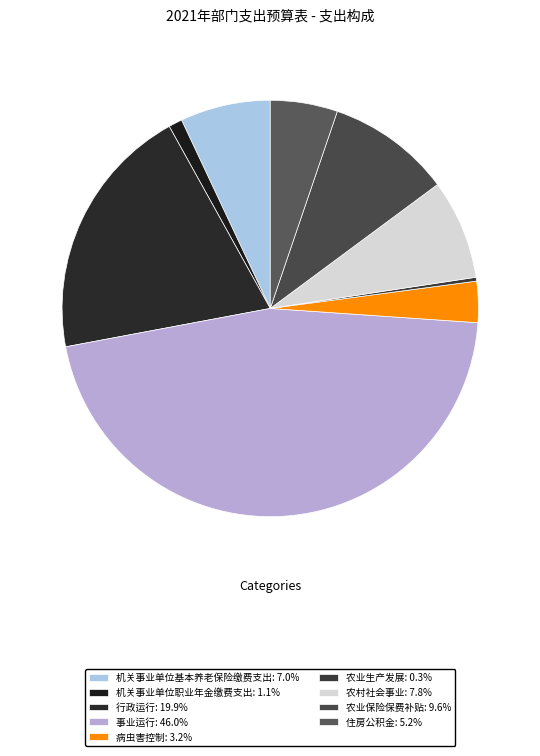

To the nearest percent, what is the average slice percentage?

11%